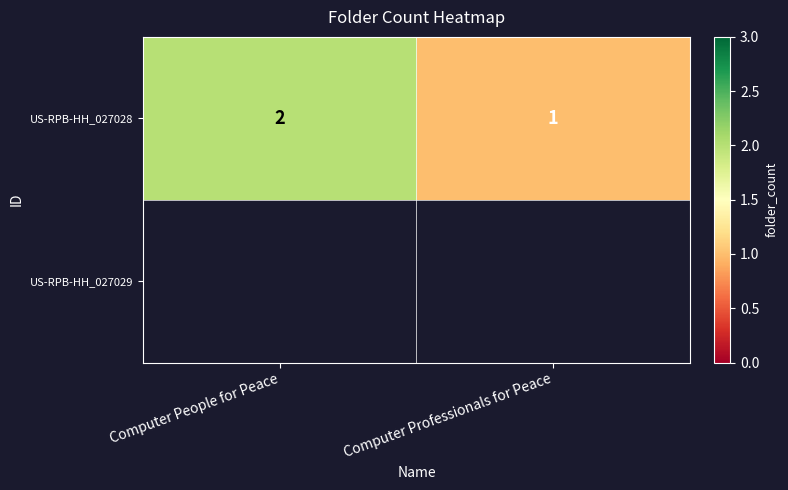

Approximately how many times larger is the value at Computer Professionals for Peace compared to Computer People for Peace?

0.5